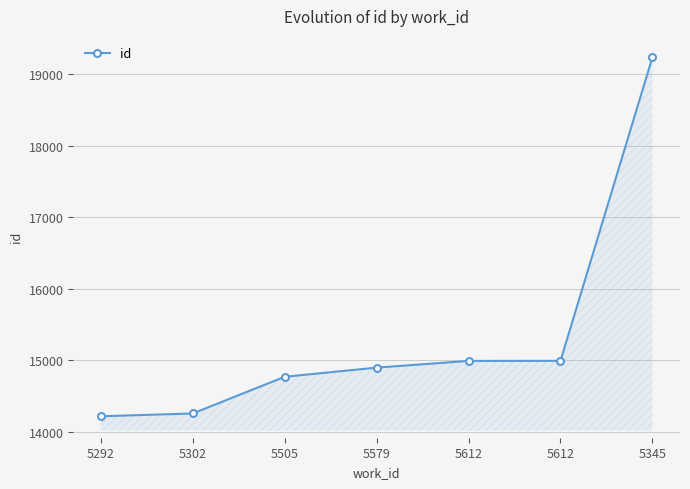

How many lines are shown in the chart?

1